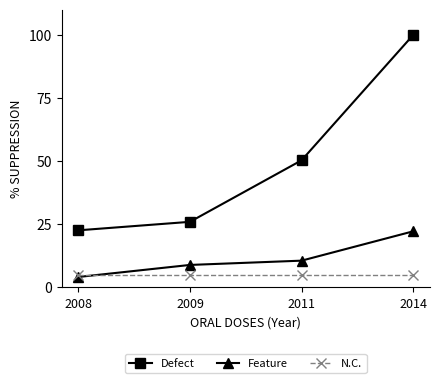

At which label does Defect first exceed 50?

2011